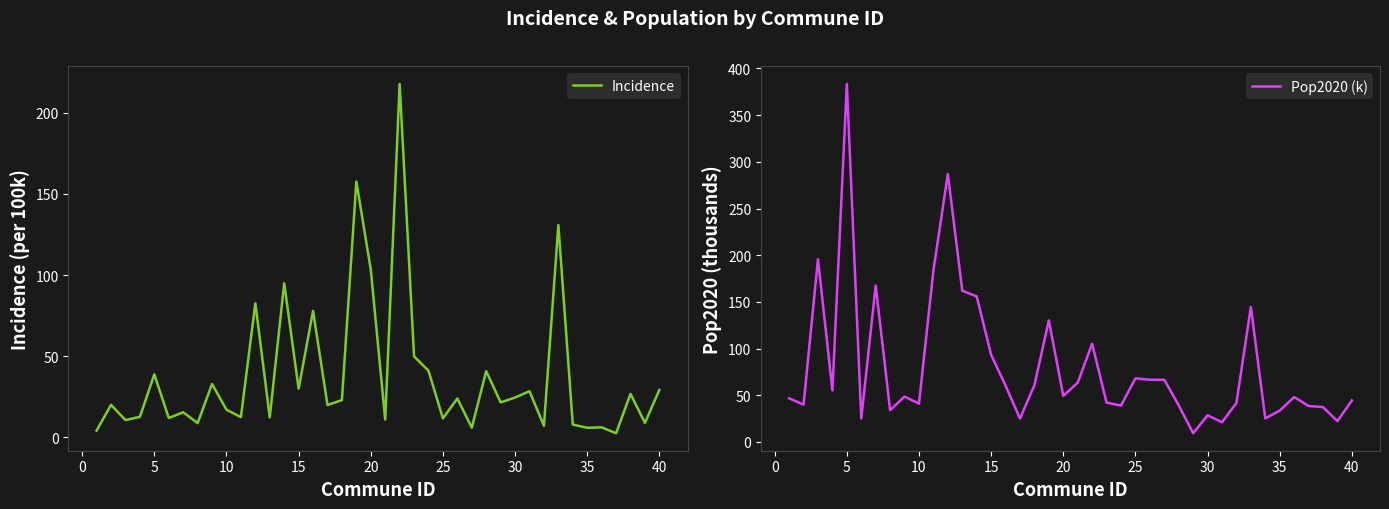

True or false: Incidence and Pop2020 (k) intersect in this chart.

True